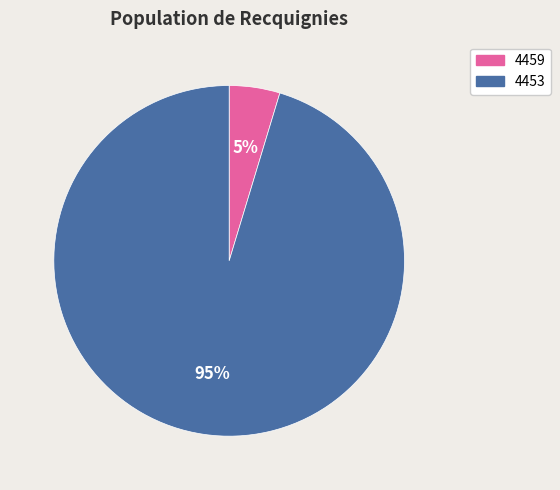

Between 4453 and 4459, which is larger?

4453